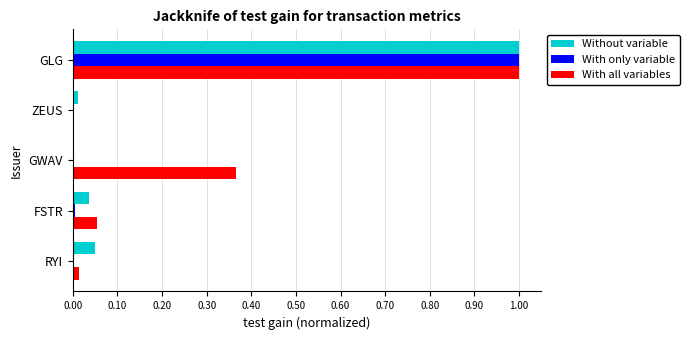

The With only variable series shows 1.0 at GLG. True or false?

True